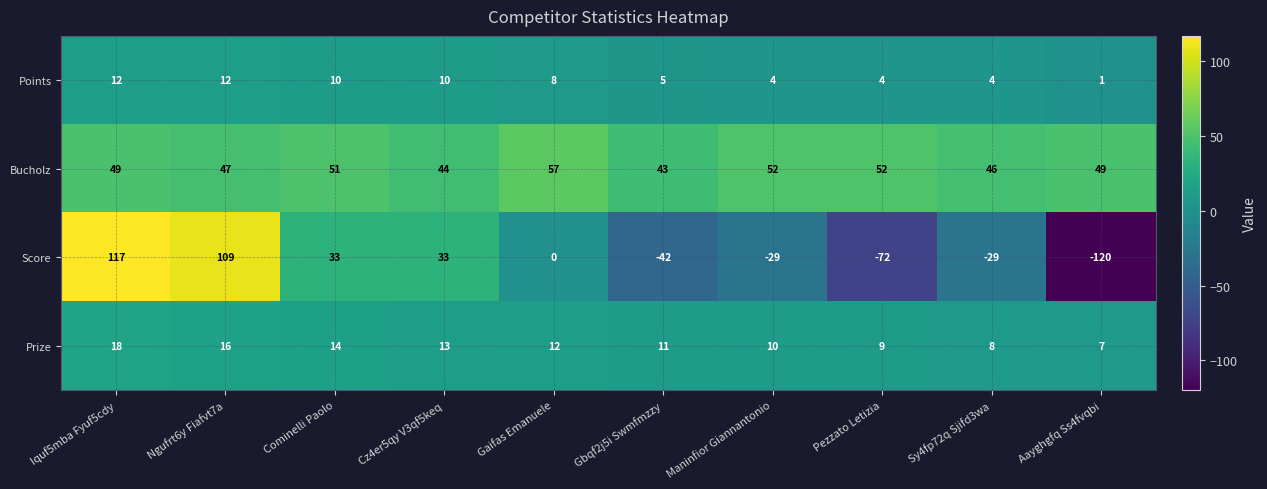

What is the approximate value of Bucholz at Iquf5mba Fyuf5cdy, to the nearest 10?

50